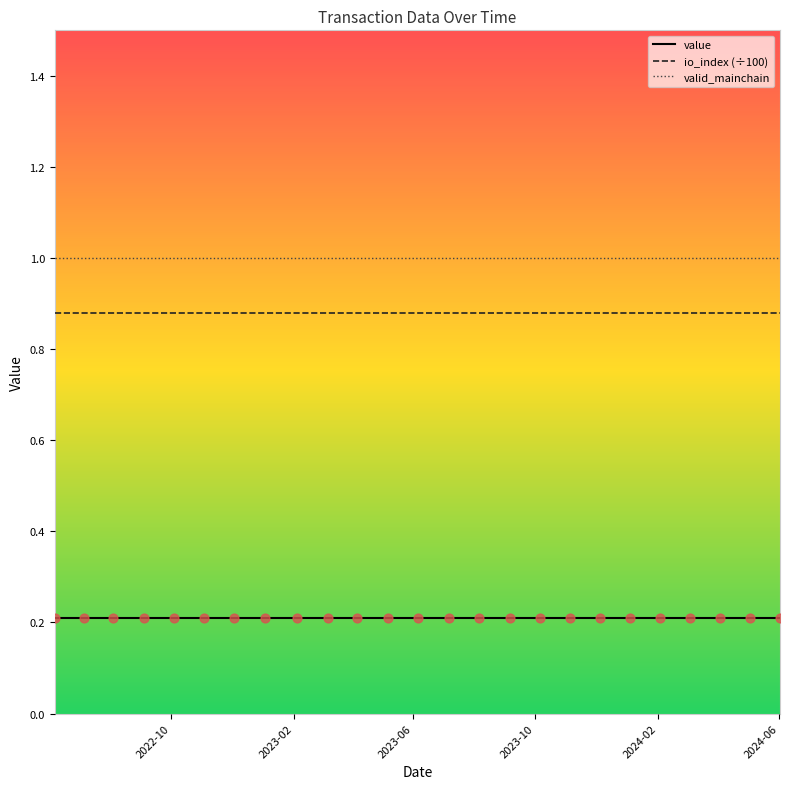

What are all the series names shown in the legend?

value, io_index (÷100), valid_mainchain